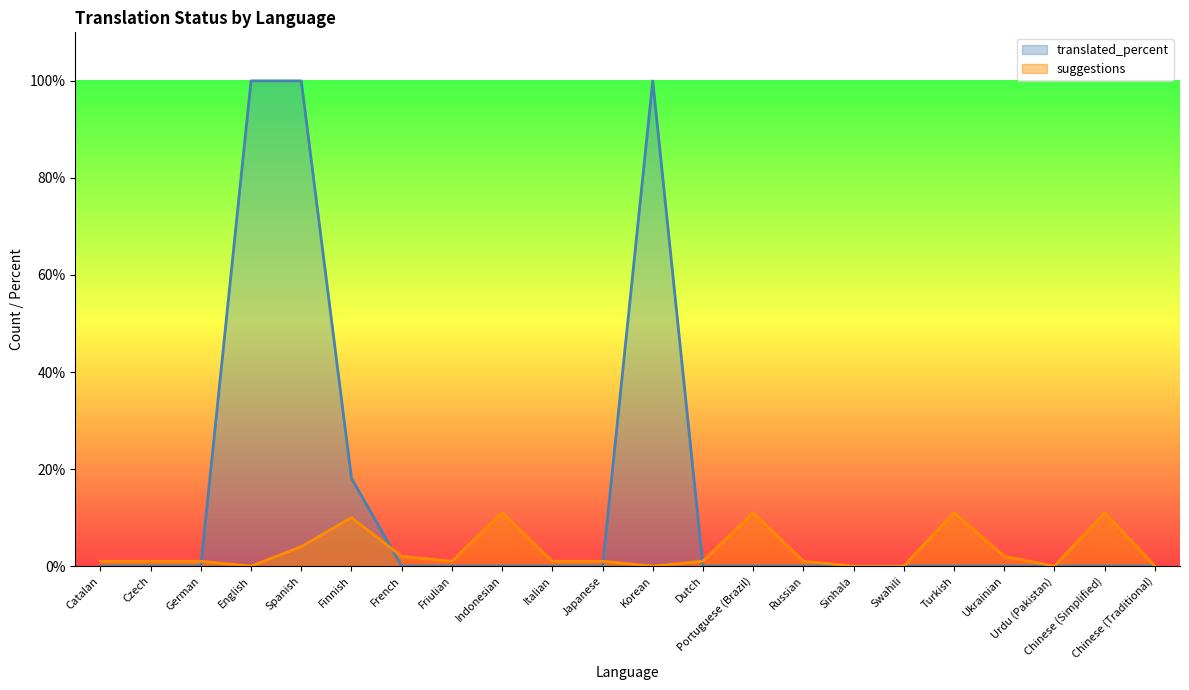

The translated series shows -52.5 at Chinese (Simplified). True or false?

False